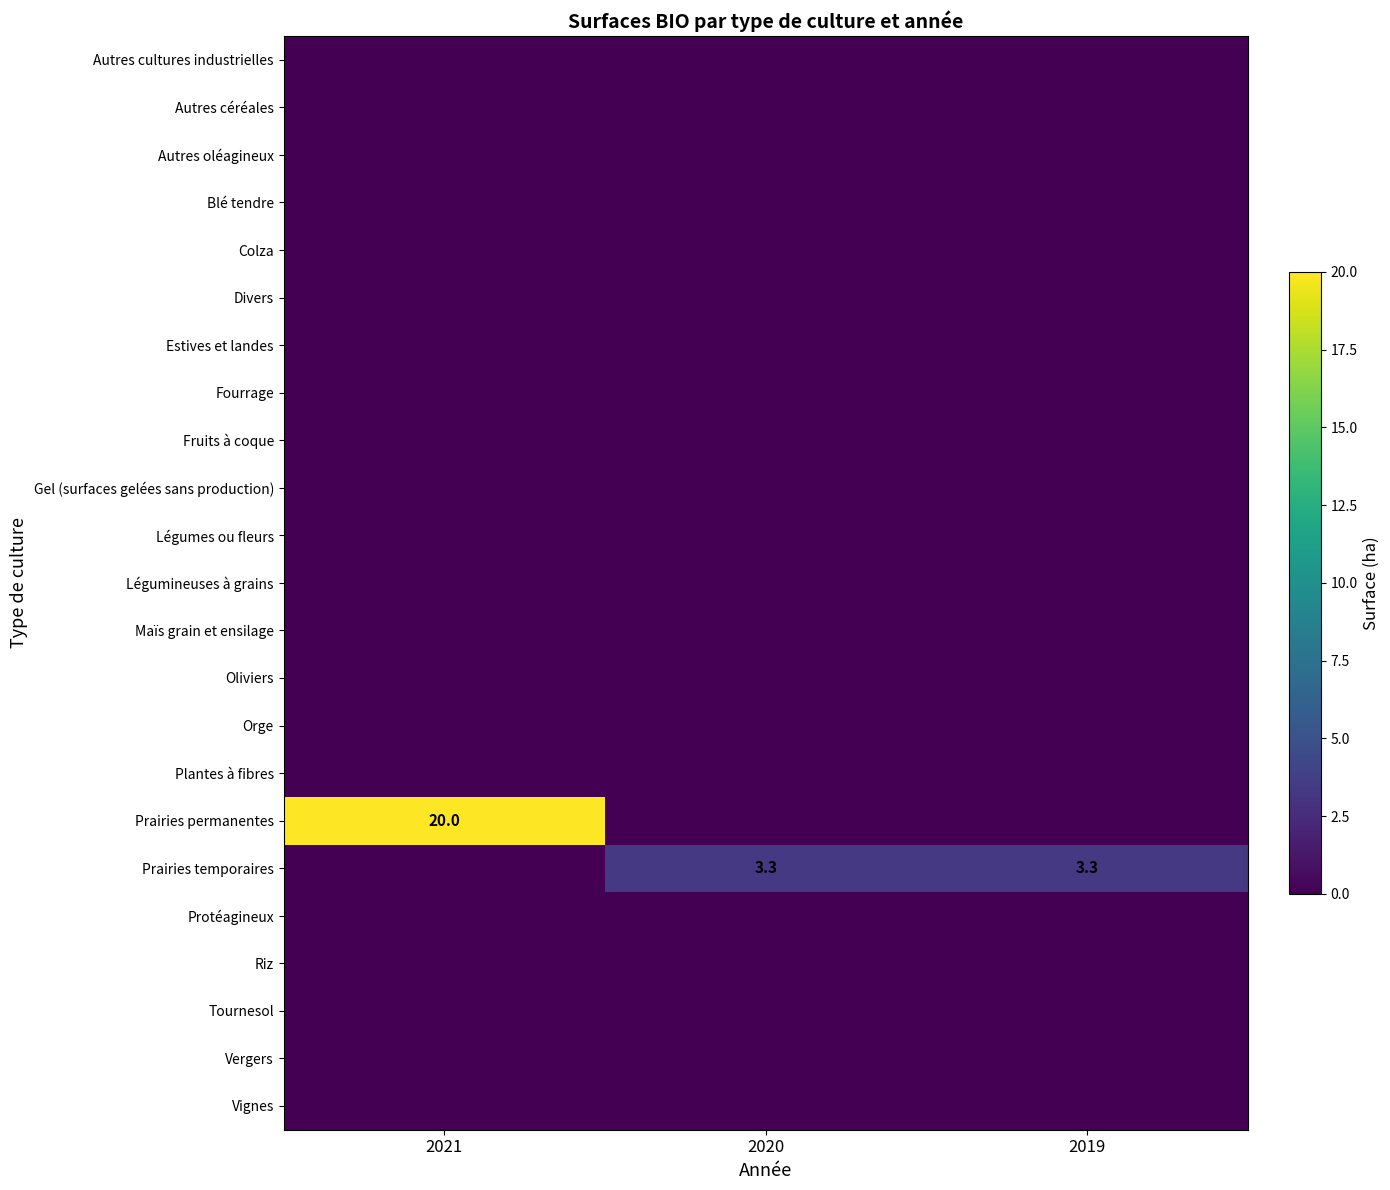

List the labels in order of Vignes value, largest first.

2021, 2020, 2019